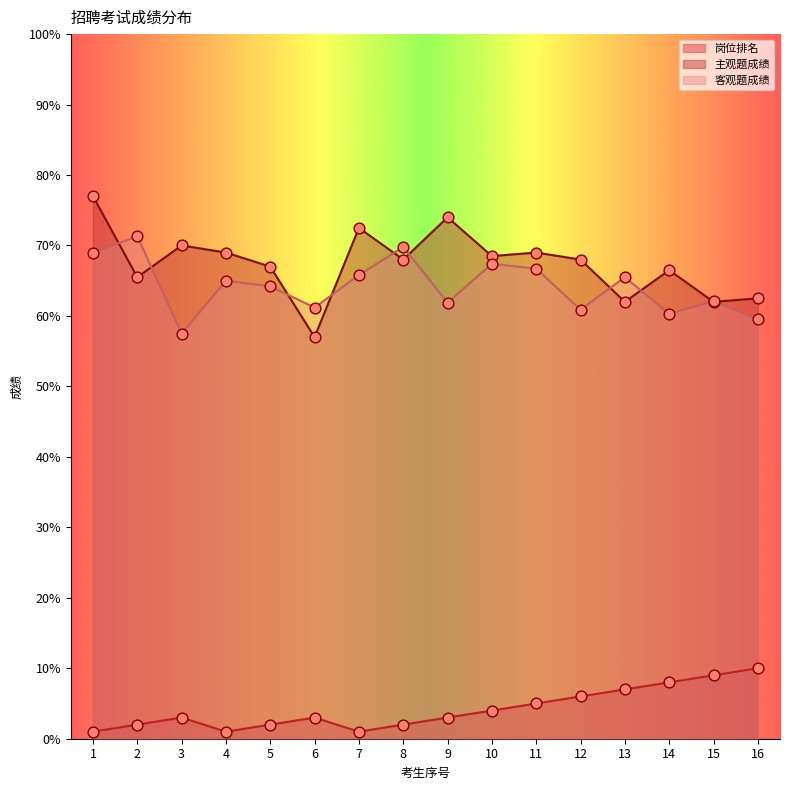

Which series contains the lowest Y value?

岗位排名